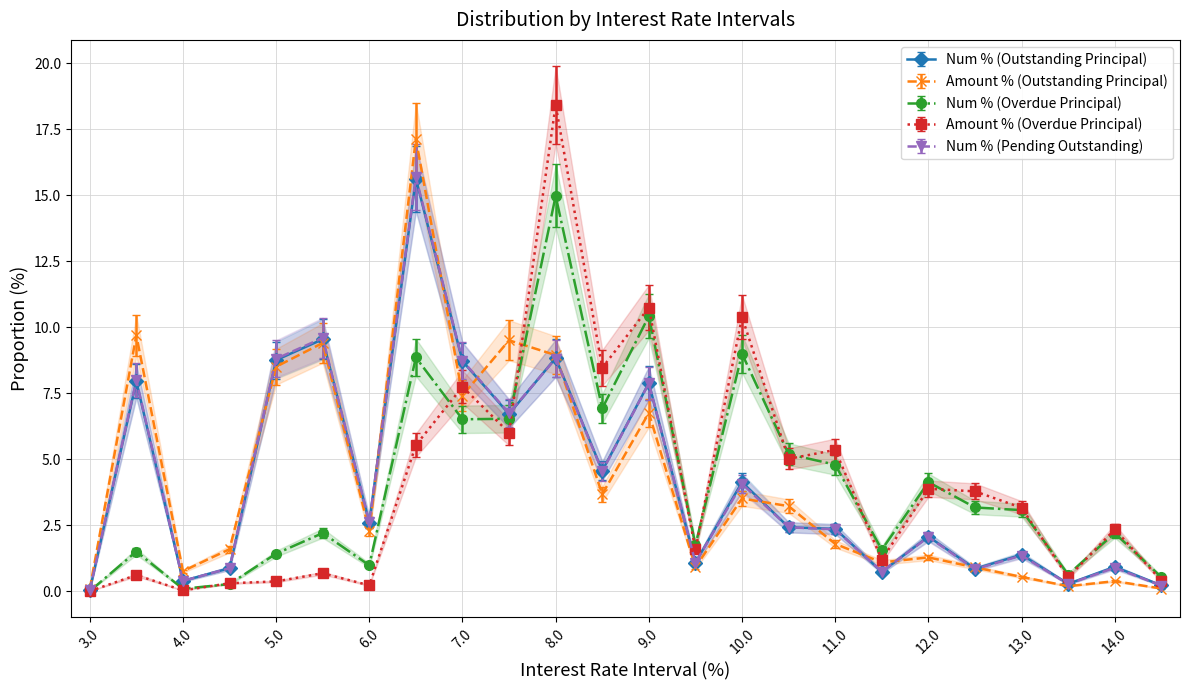

List the series in order of their peak value, lowest first.

Num % (Overdue Principal), Num % (Outstanding Principal), Num % (Pending Outstanding), Amount % (Outstanding Principal), Amount % (Overdue Principal)